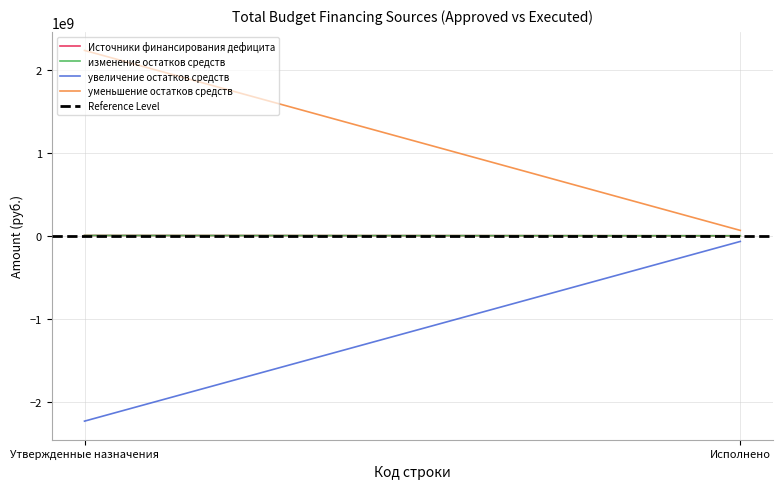

The value of Reference Level at Утвержденные назначения is 3737434.3. True or false?

True